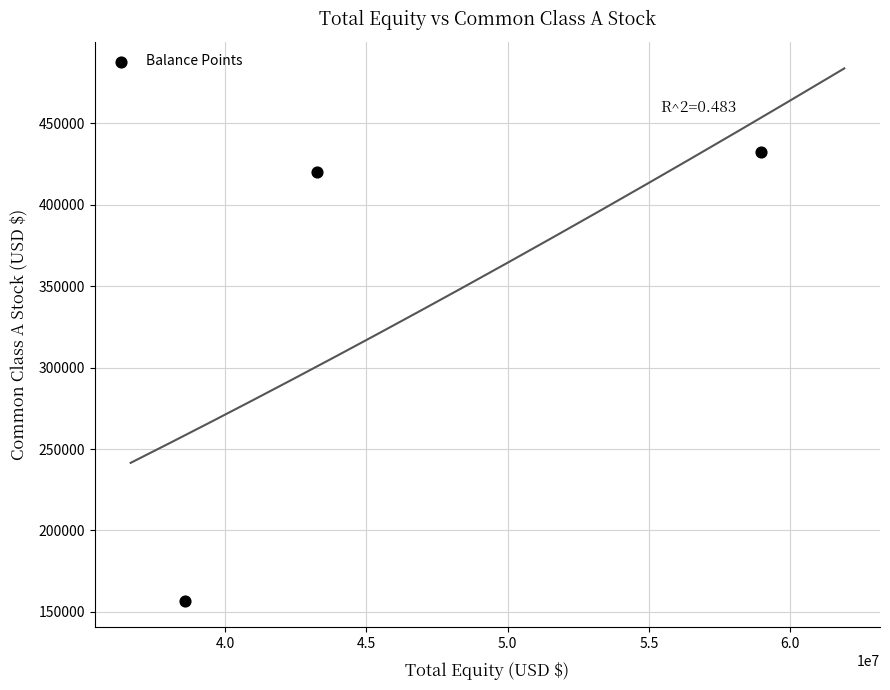

What Y value in the scatter plot is closest to 294500?

420000